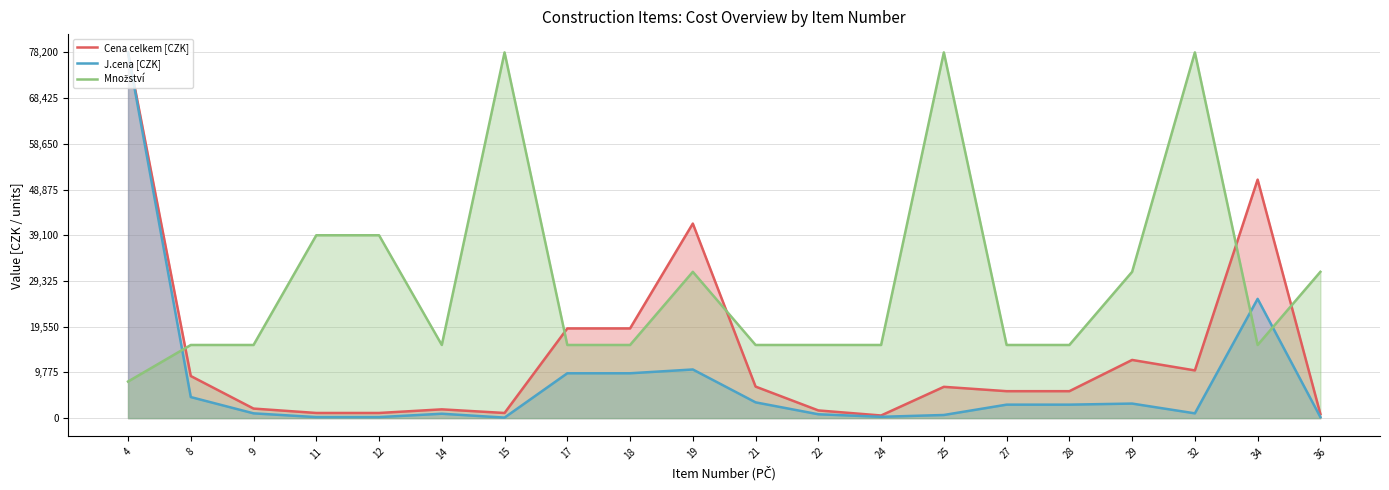

What is the sum of all J.cena [CZK] values?

159119.2